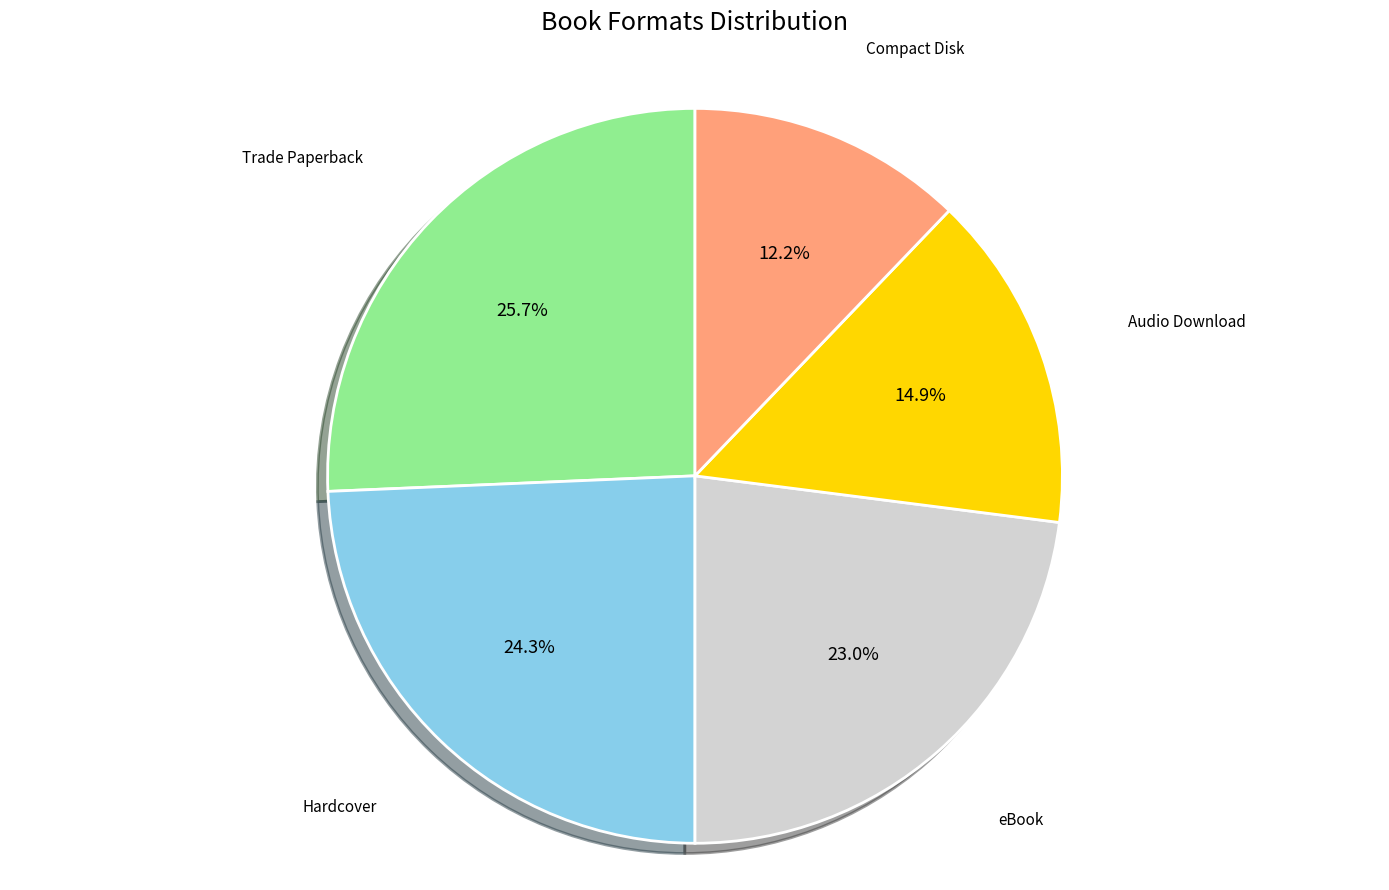

Does any single category account for the majority?

No